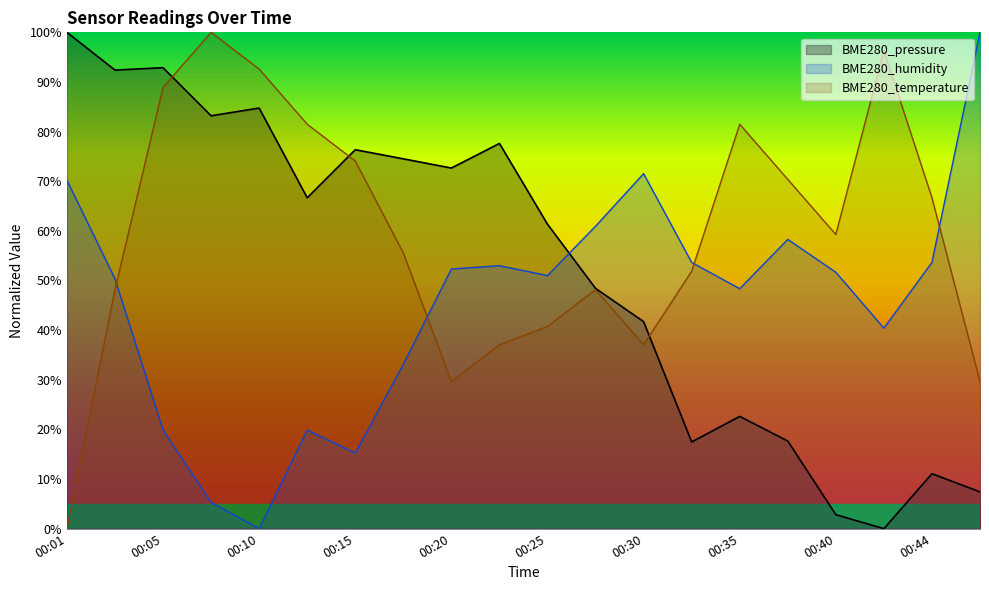

What is the difference between the BME280_humidity values at 00:10 and 00:32?

53.6